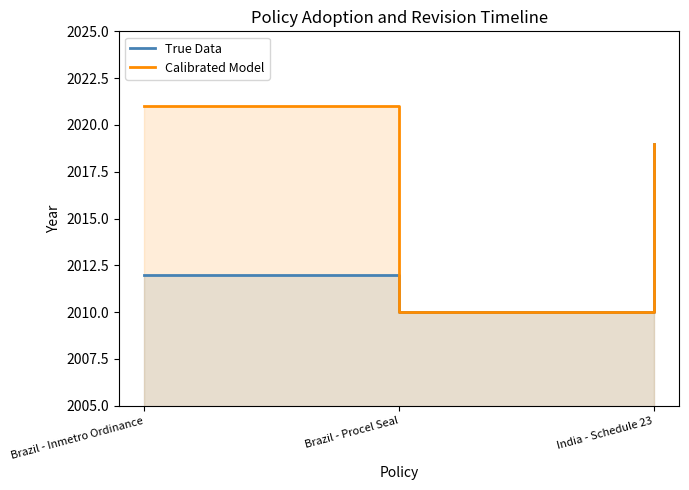

How many values in the True Data series are below 2012?

1